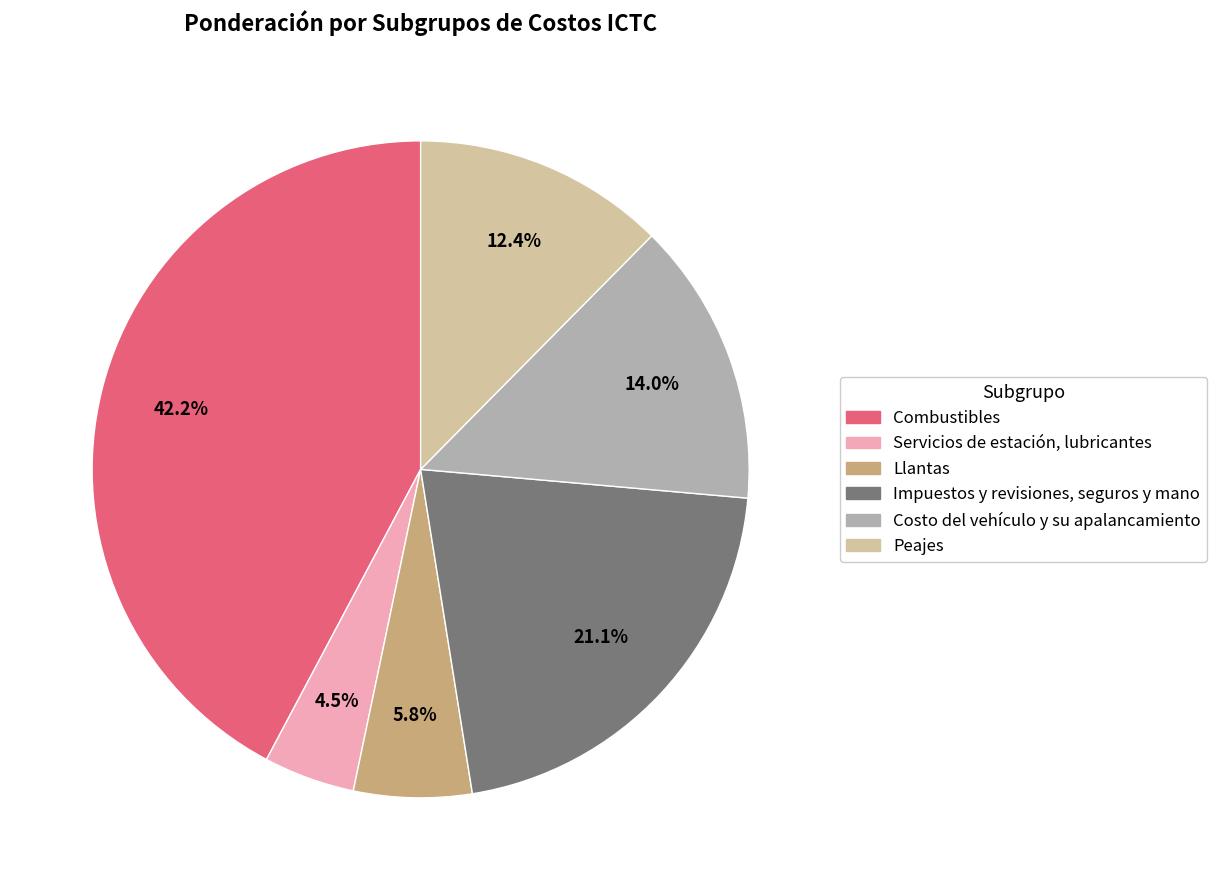

To the nearest percent, what portion does Llantas represent?

6%